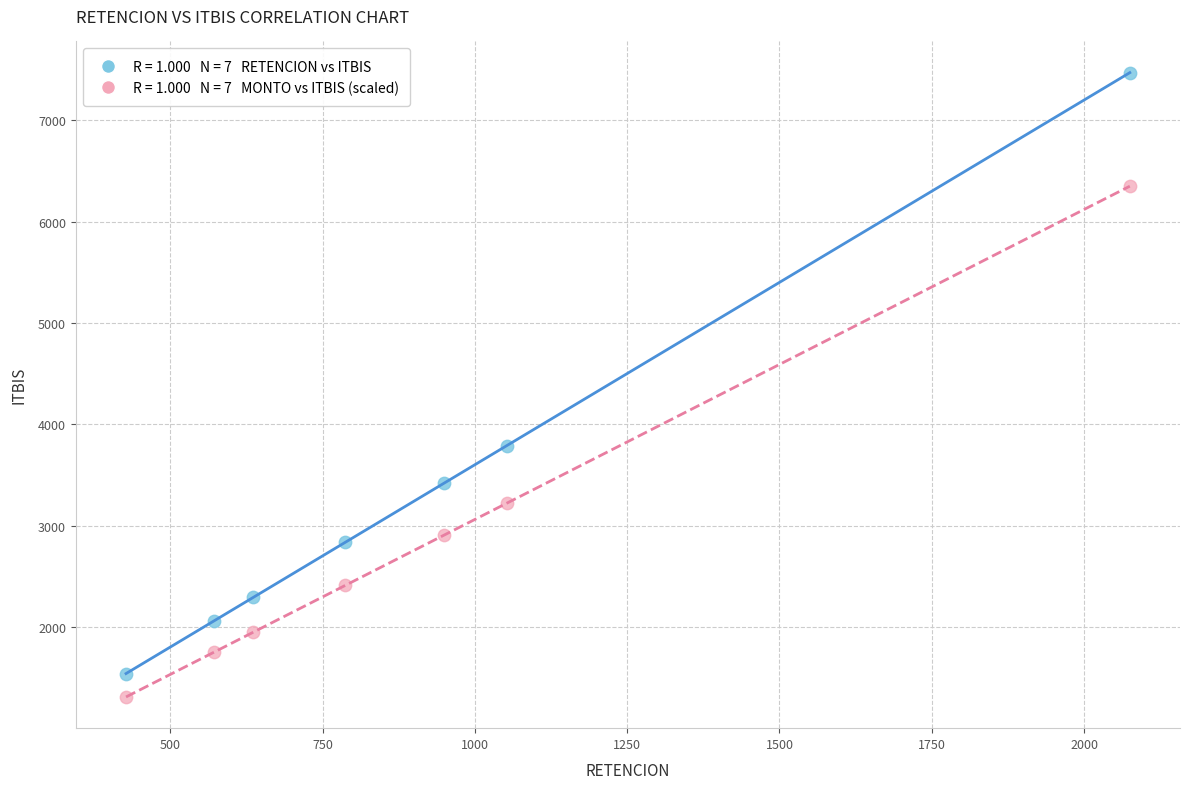

Across all series, what Y value is closest to 4389?

3789.0